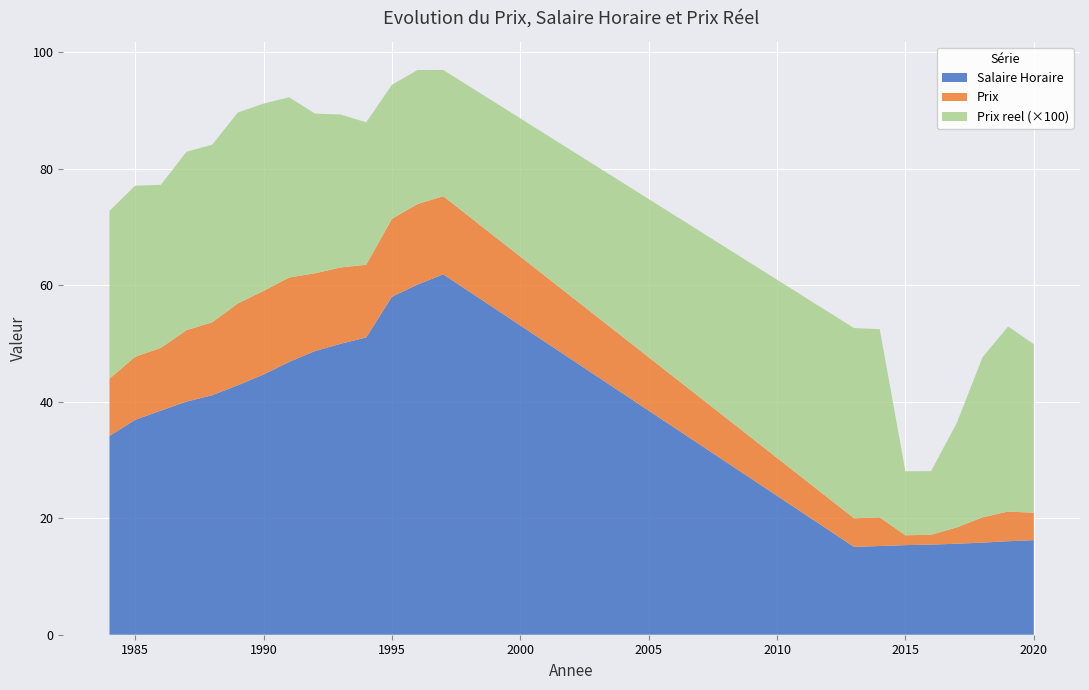

Reading left to right, extract all data points from this chart.

Salaire Horaire: 34.1	36.9	38.5	40.0	41.1	42.8	44.7	46.8	48.7	49.9	51.0	58.0	60.1	61.9	15.1	15.2	15.4	15.5	15.6	15.8	16.1	16.2
Prix: 9.8	10.8	10.8	12.3	12.5	14.0	14.4	14.5	13.3	13.1	12.5	13.4	13.8	13.4	4.9	4.9	1.7	1.7	2.8	4.3	5.1	4.7
Prix reel: 0.3	0.3	0.3	0.3	0.3	0.3	0.3	0.3	0.3	0.3	0.2	0.2	0.2	0.2	0.3	0.3	0.1	0.1	0.2	0.3	0.3	0.3